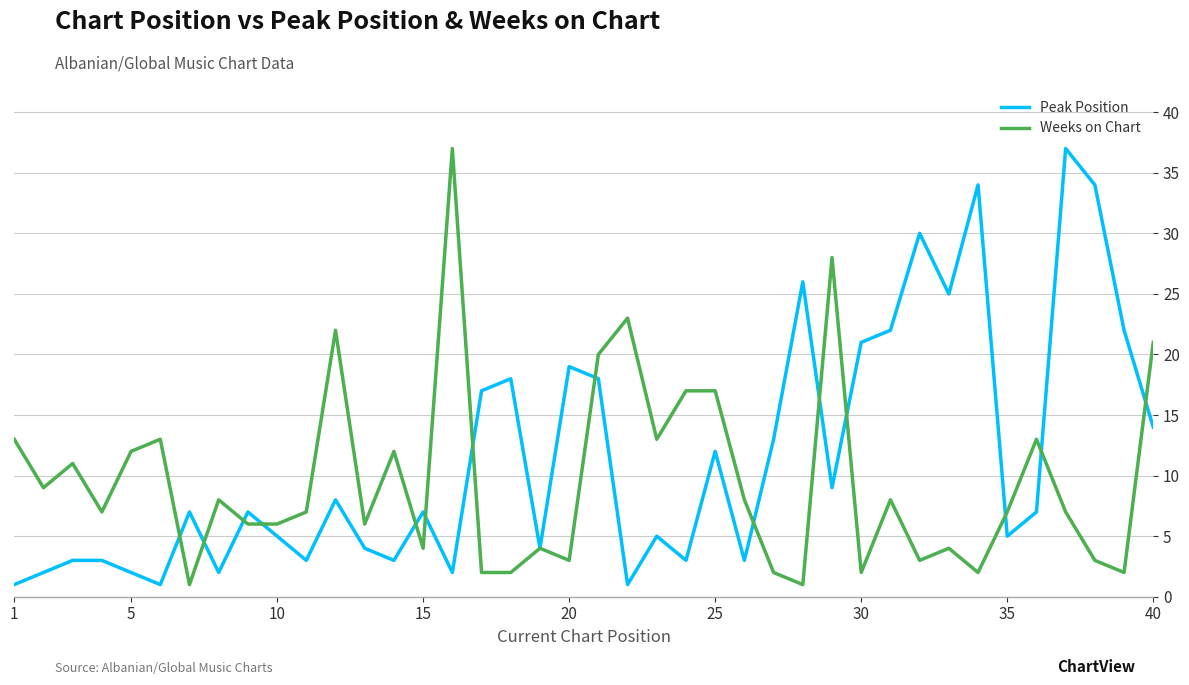

What is the maximum value shown in the chart?

37